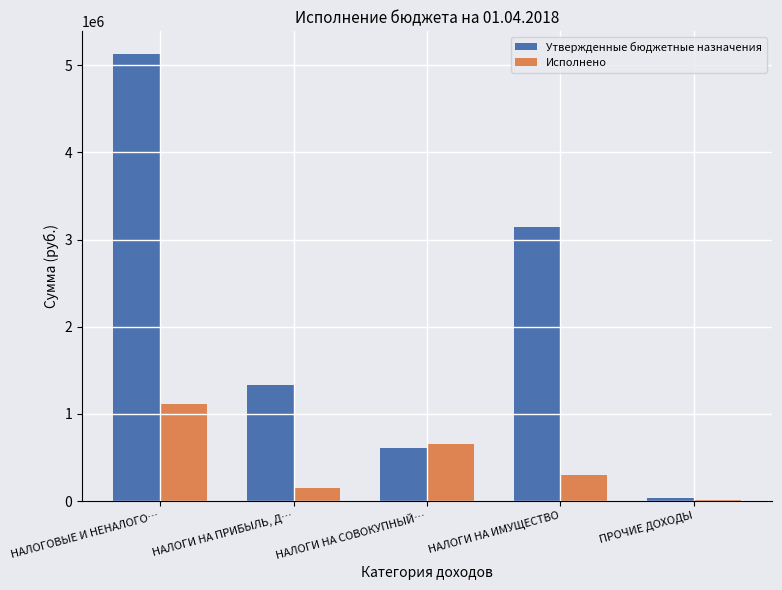

At which label does Утвержденные бюджетные назначения first exceed 1336400?

НАЛОГОВЫЕ И НЕНАЛОГО…